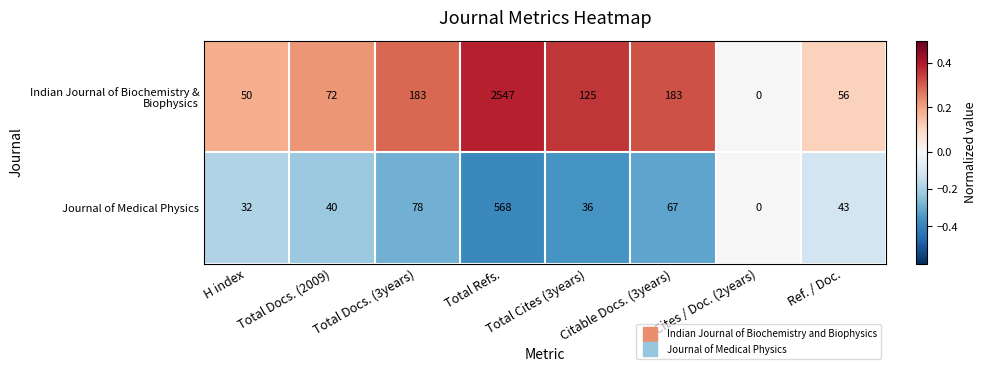

At which category does the chart reach its minimum across all series?

Cites / Doc. (2years)